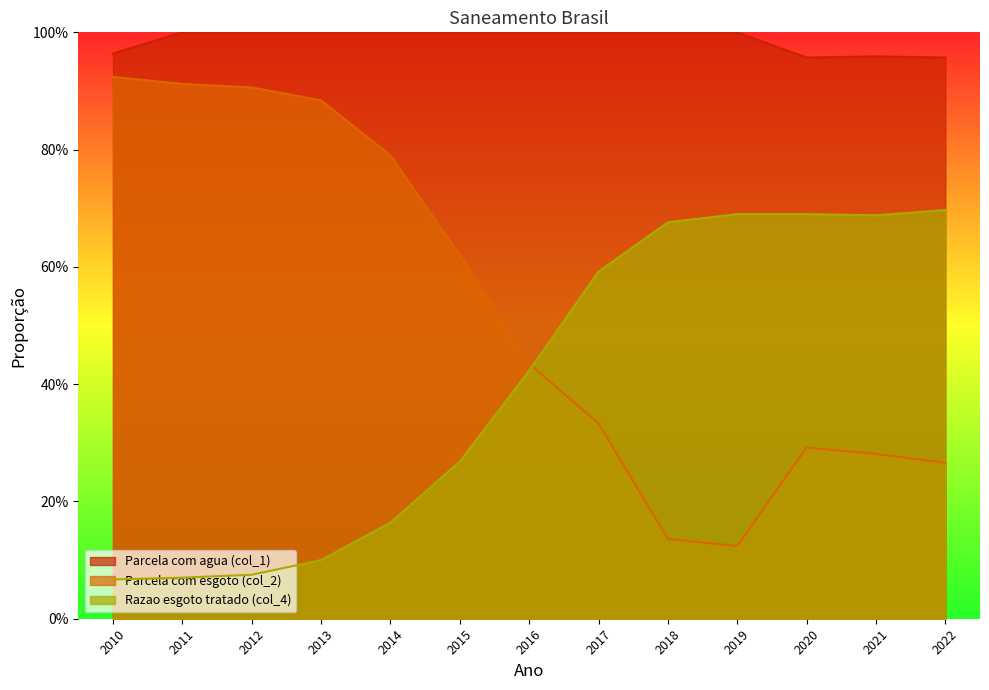

Is it true that Parcela com agua (col_1) equals 1.0 at 2016?

True